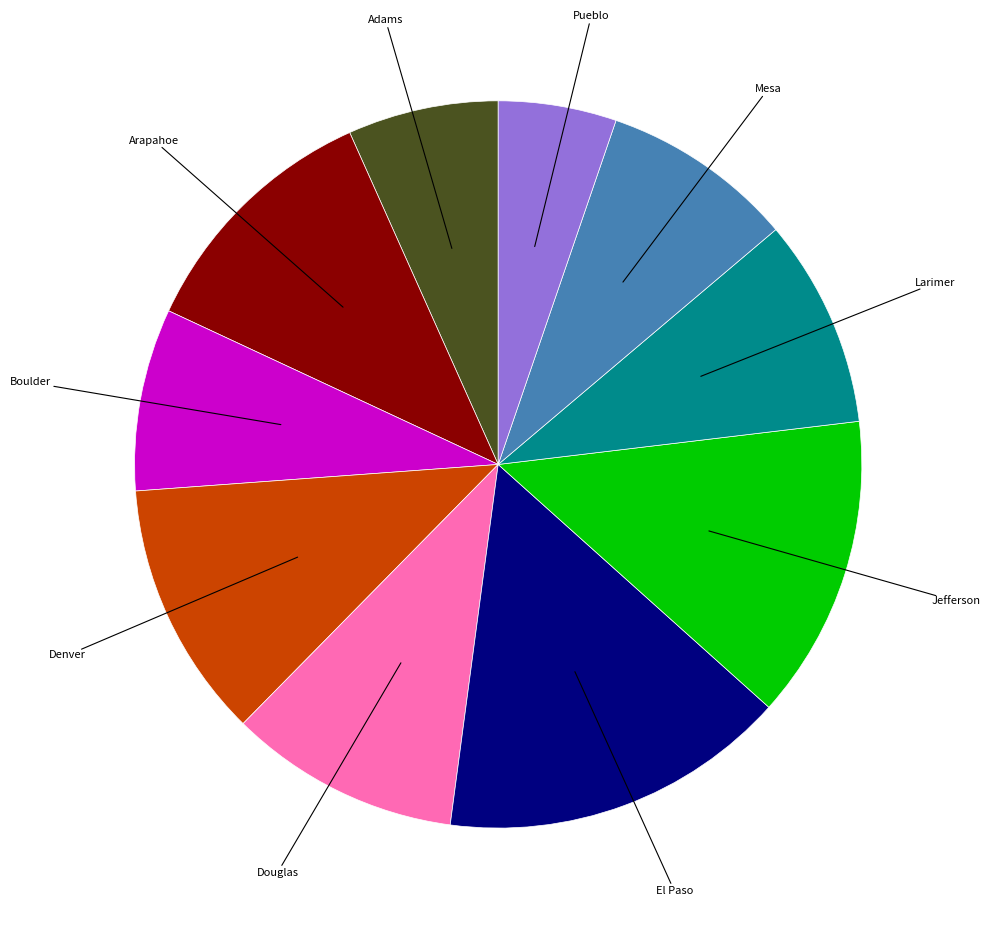

Is there any slice that represents more than half of the pie?

No